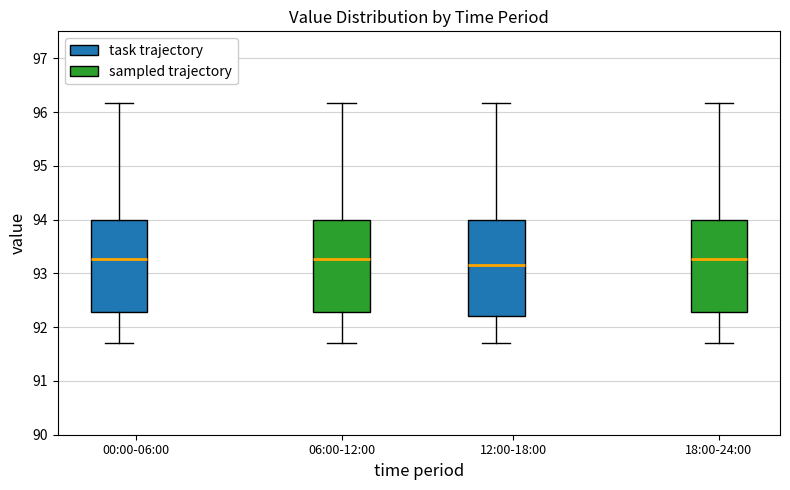

Reading left to right, read every box against the y-axis: the position of its median line, the range the box covers, and the ends of its whiskers. The values are not printed on the chart, so give them approximately, as read against the axis.

00:00-06:00 (task trajectory): median 93.3, box 92.3 to 94.0, whiskers 91.7 to 96.2
00:00-06:00 (sampled trajectory): median 93.3, box 92.3 to 94.0, whiskers 91.7 to 96.2
12:00-18:00 (task trajectory): median 93.2, box 92.2 to 94.0, whiskers 91.7 to 96.2
12:00-18:00 (sampled trajectory): median 93.3, box 92.3 to 94.0, whiskers 91.7 to 96.2